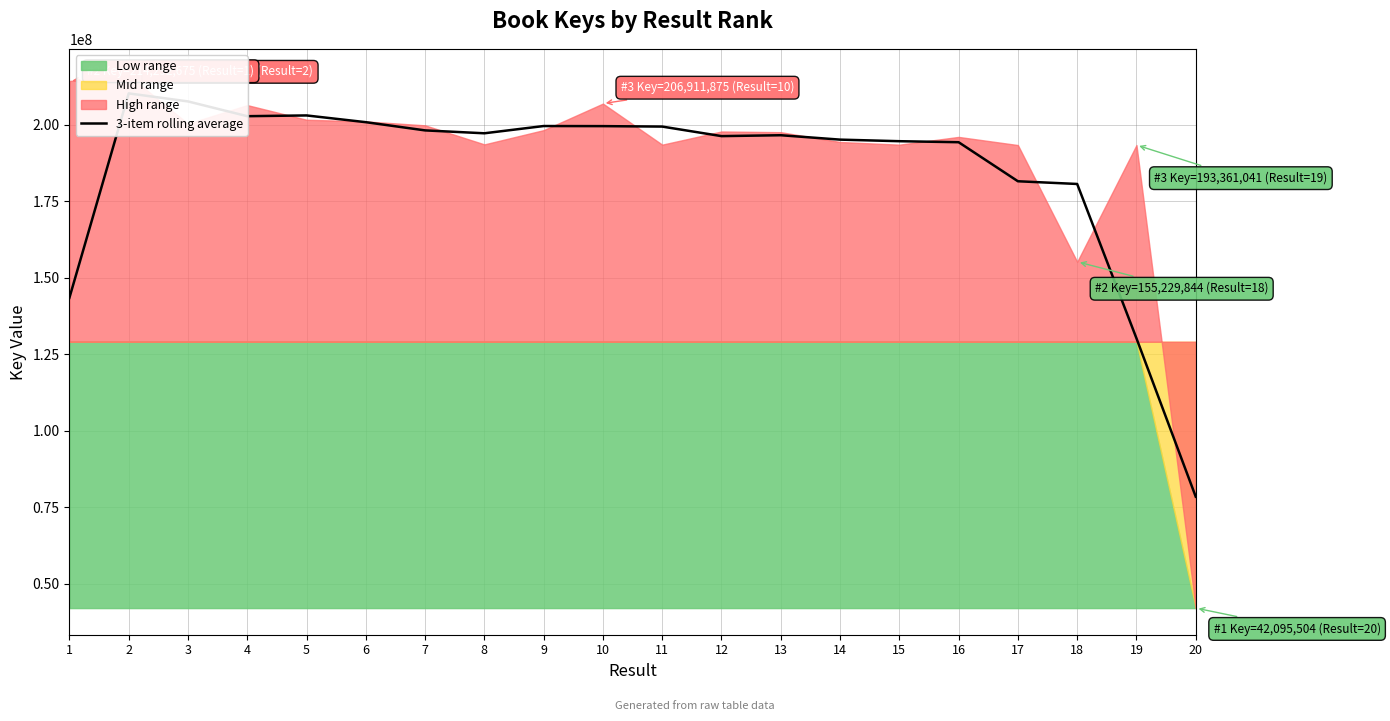

True or false: the data has more than 2 interior local peaks.

True